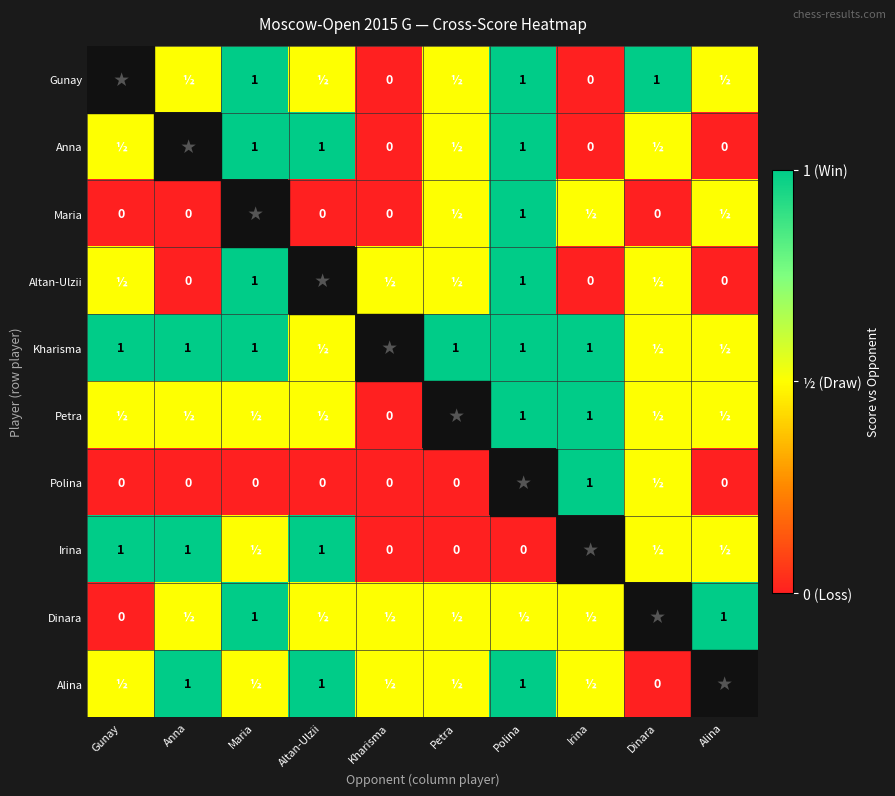

Which has a higher value, Irina or Gunay?

Gunay